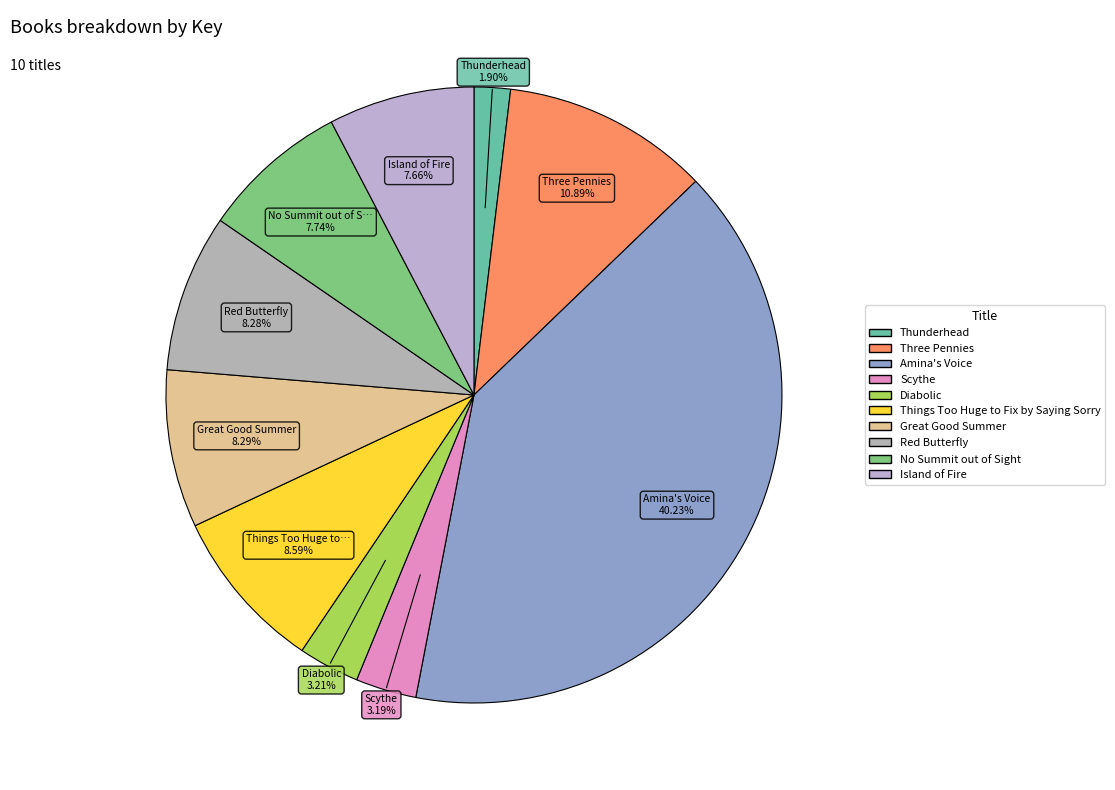

Is there any slice that represents more than half of the pie?

No